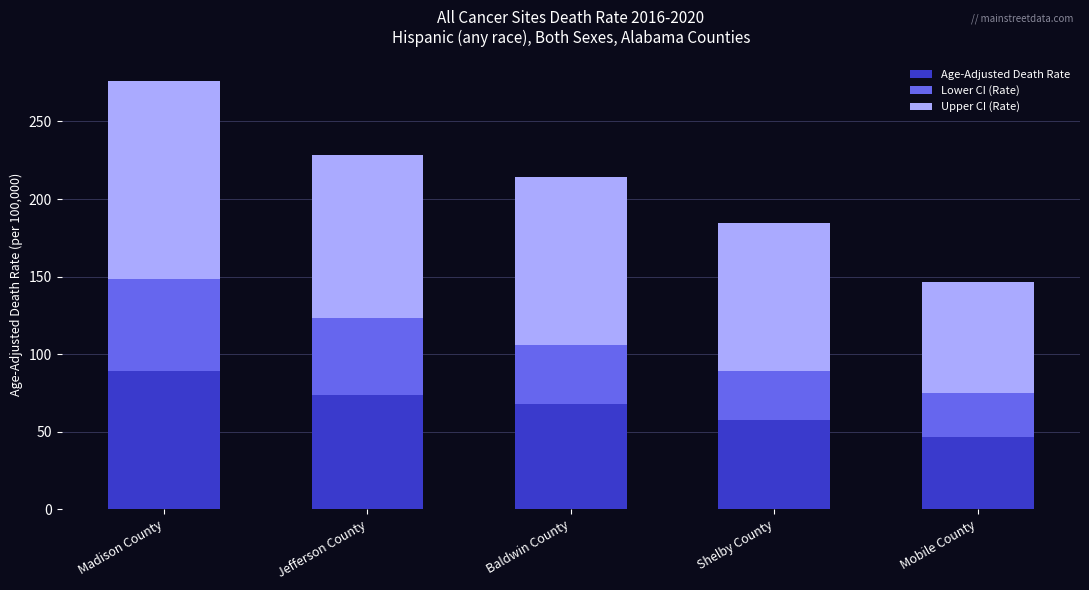

Reading right to left, what are the values for Age-Adjusted Death Rate?

Mobile County=46.7	Shelby County=57.9	Baldwin County=67.6	Jefferson County=73.9	Madison County=89.3